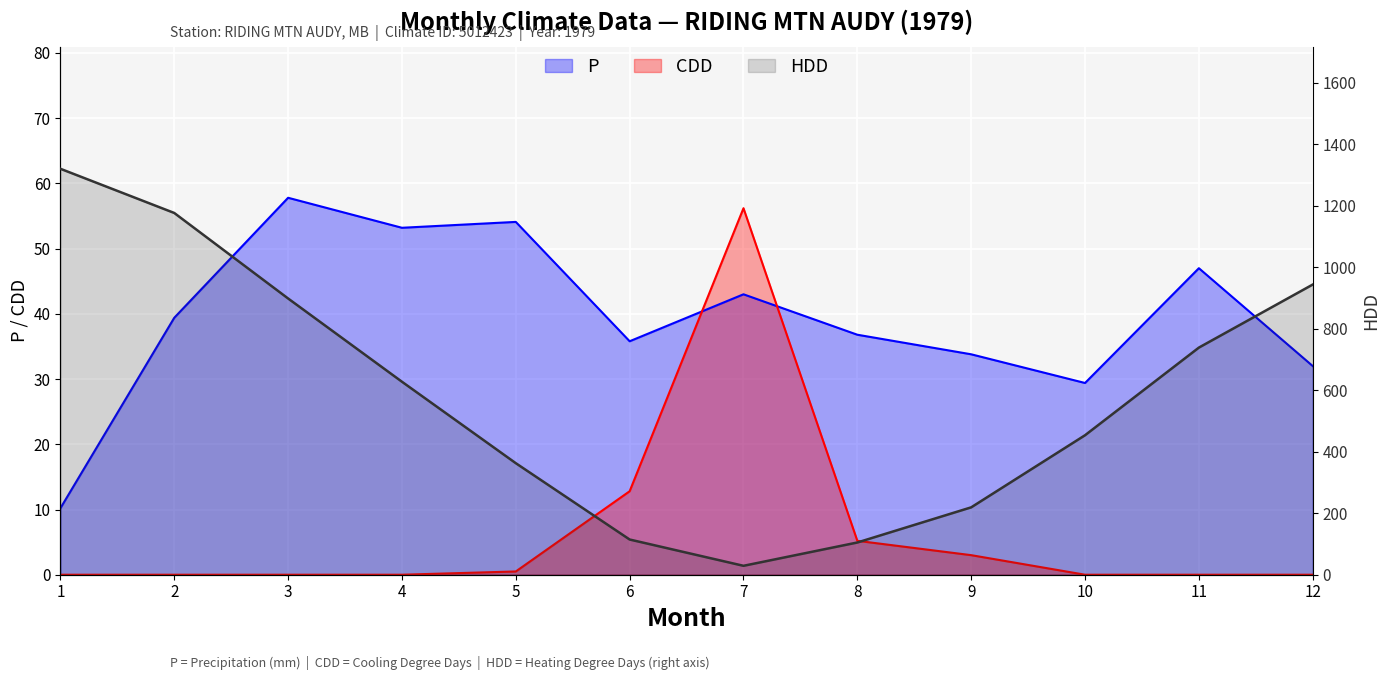

Where is the first local maximum for P?

3